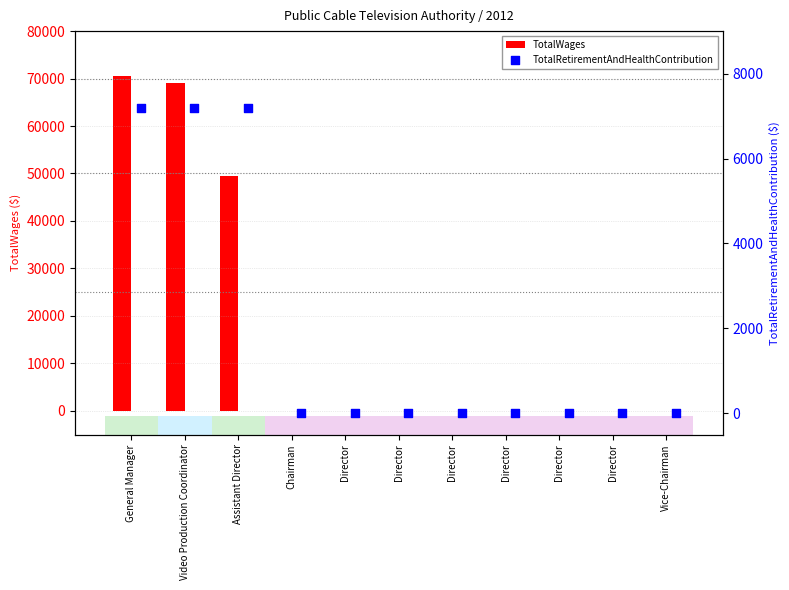

Is the value of TotalRetirementAndHealthContribution at Vice-Chairman greater than the value of TotalWages at Chairman?

No